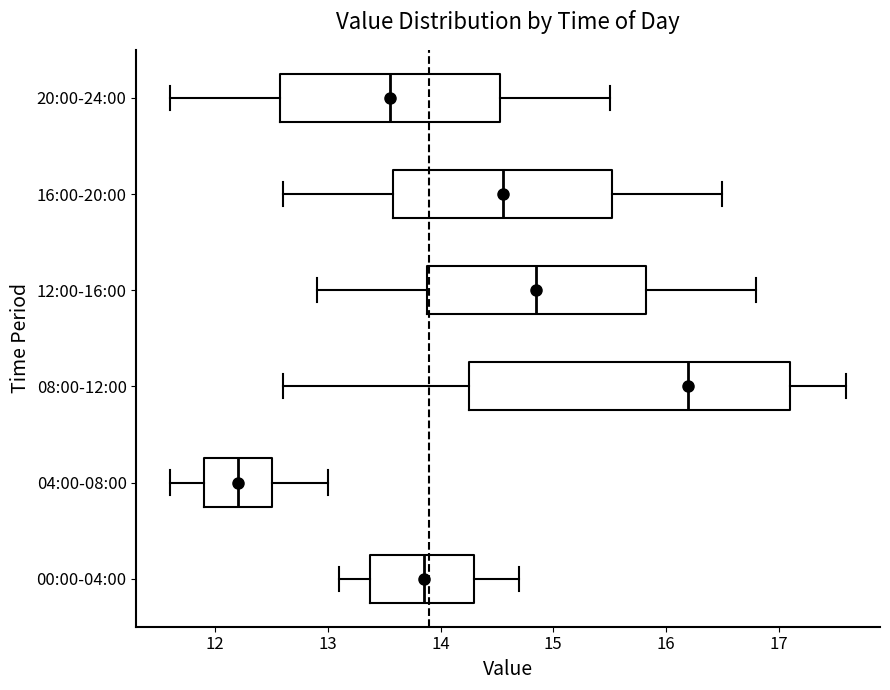

Comparing the boxes themselves (not the whiskers), which one is the widest?

08:00-12:00